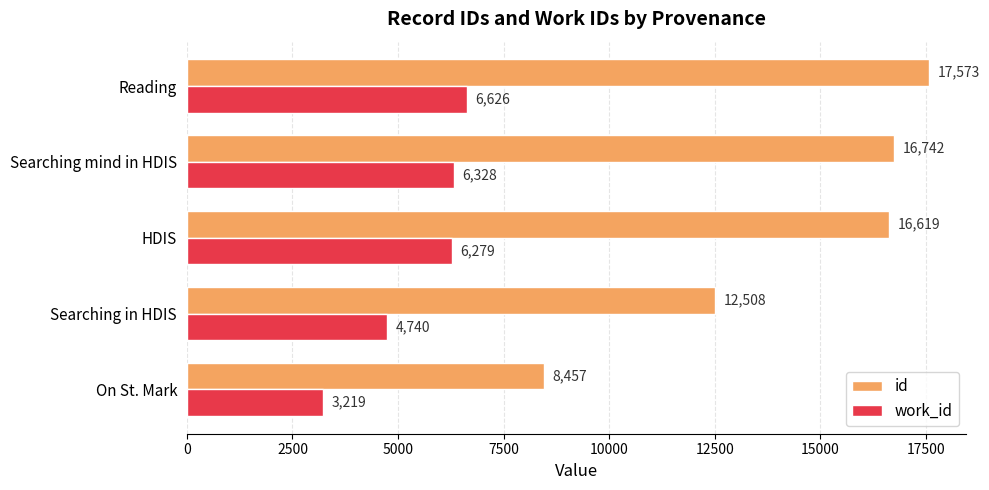

Between Searching in HDIS and Searching mind in HDIS, which series saw the biggest shift?

id